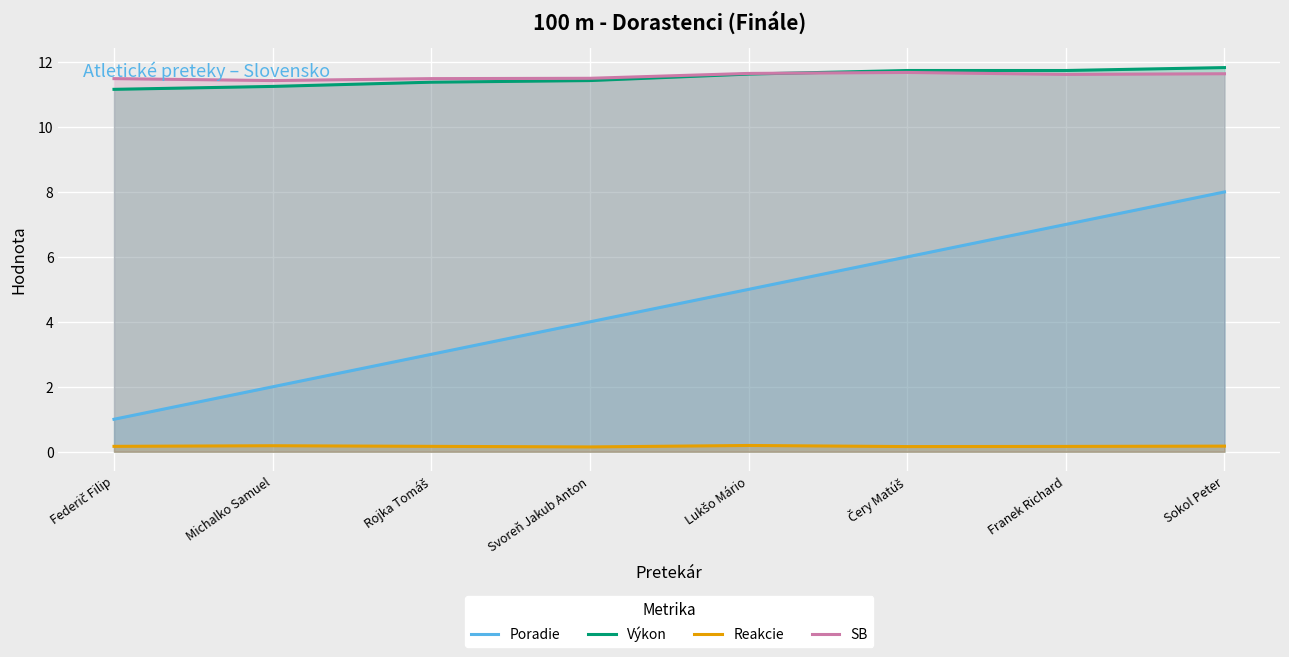

The value of Reakcie at Rojka Tomáš is 0.2. True or false?

True